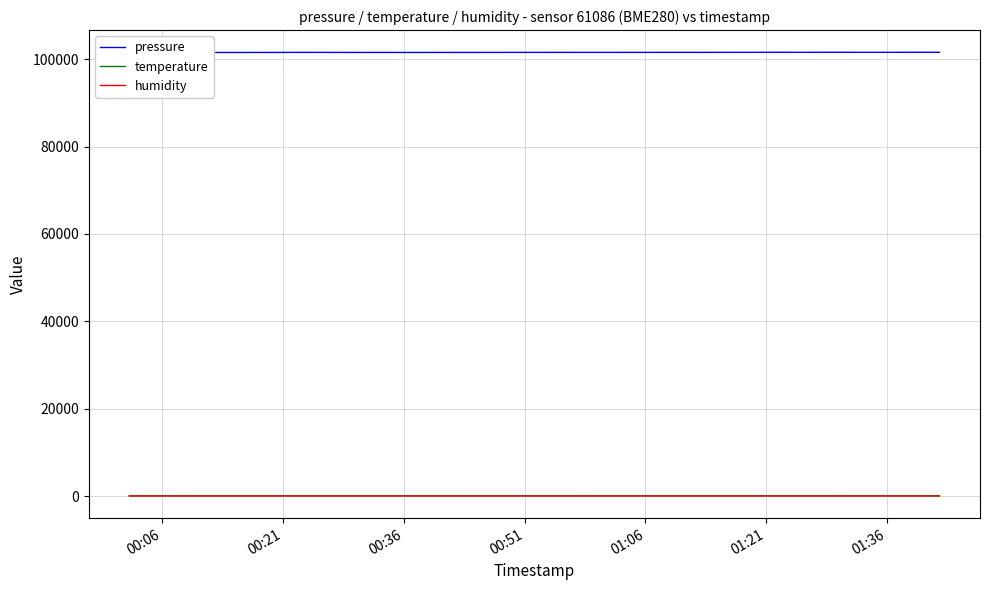

How many data points in temperature are above 46?

19